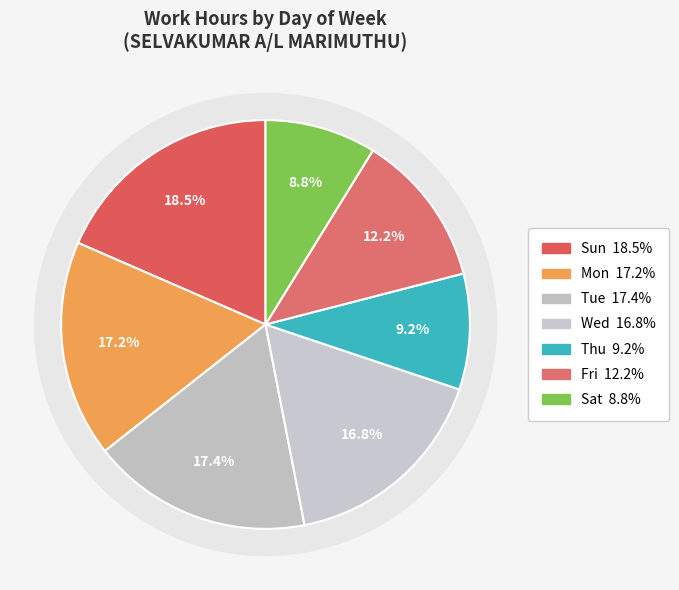

Combined, do 10-Mon and 7-Fri account for over 50%?

No